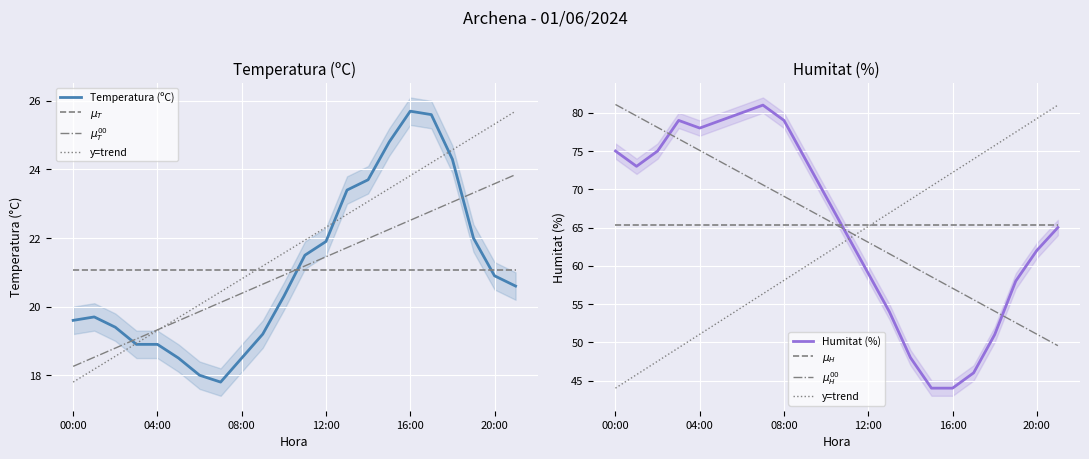

What is the spread (max minus min) of values at 07:00?

63.2